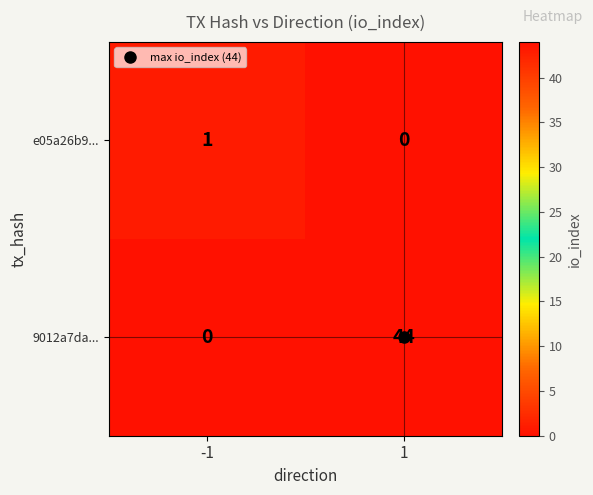

Which series has the largest total across all categories?

9012a7da...